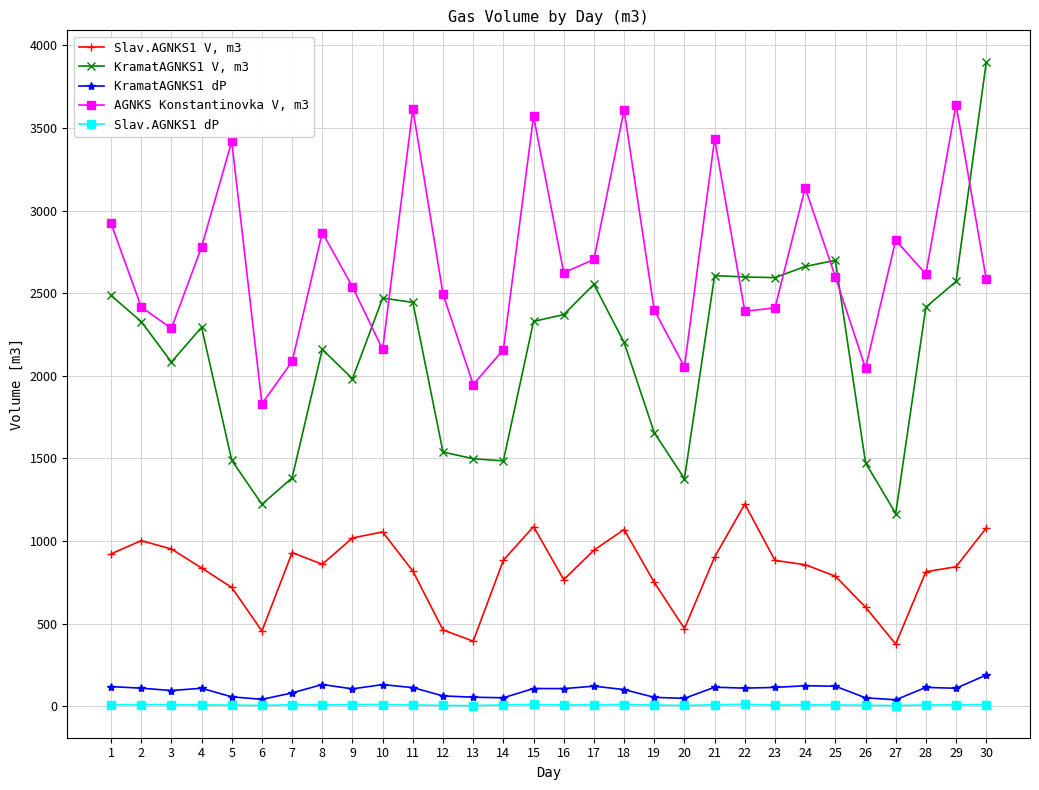

Where is the first local maximum for AGNKS Konstantinovka V, m3?

5